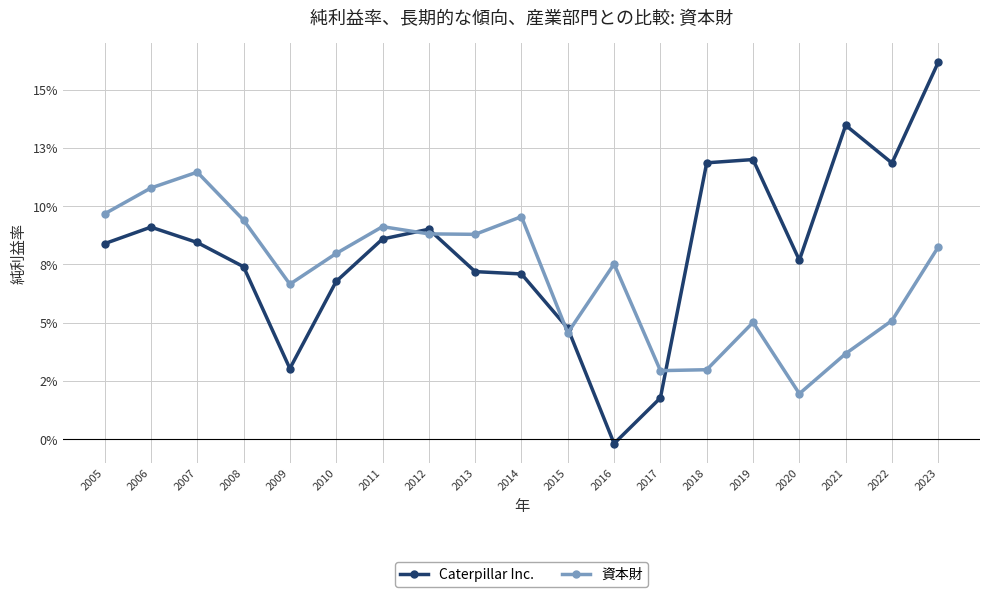

What is the greatest value displayed?

0.2